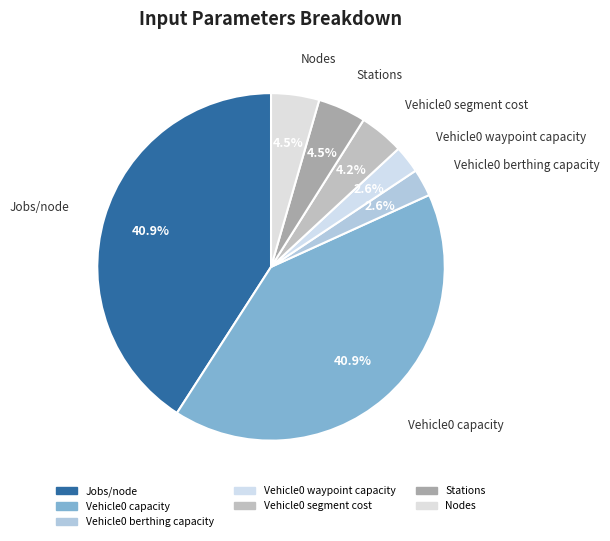

Do Vehicle0 capacity and Nodes together represent more than half of the pie?

No